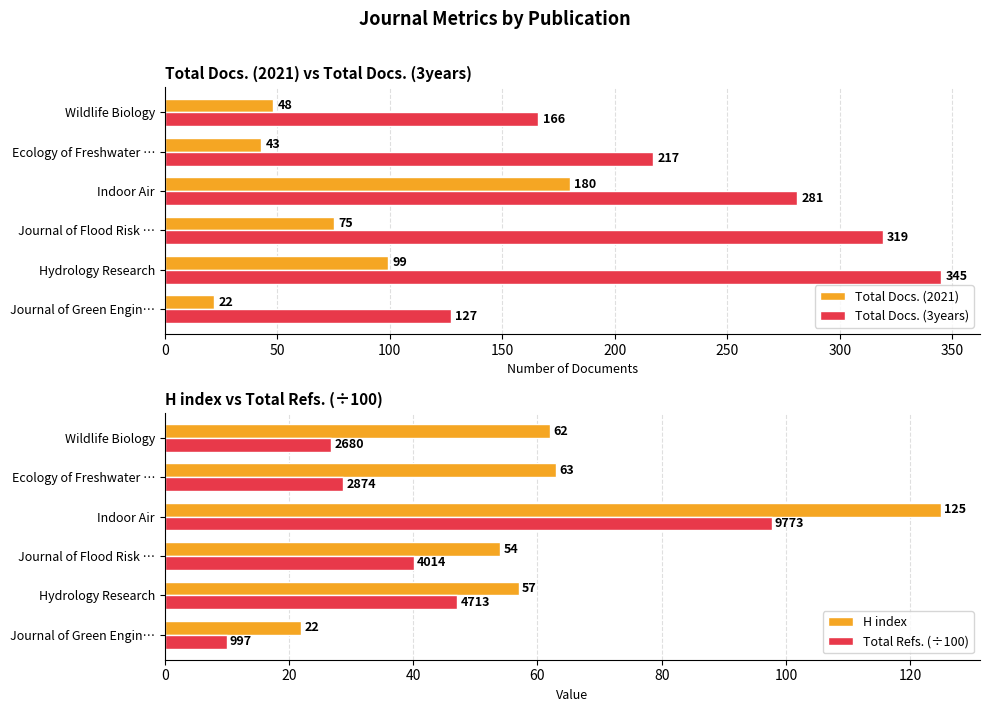

What is the difference between the second highest and second lowest values in the Total Docs. (3years) series?

153